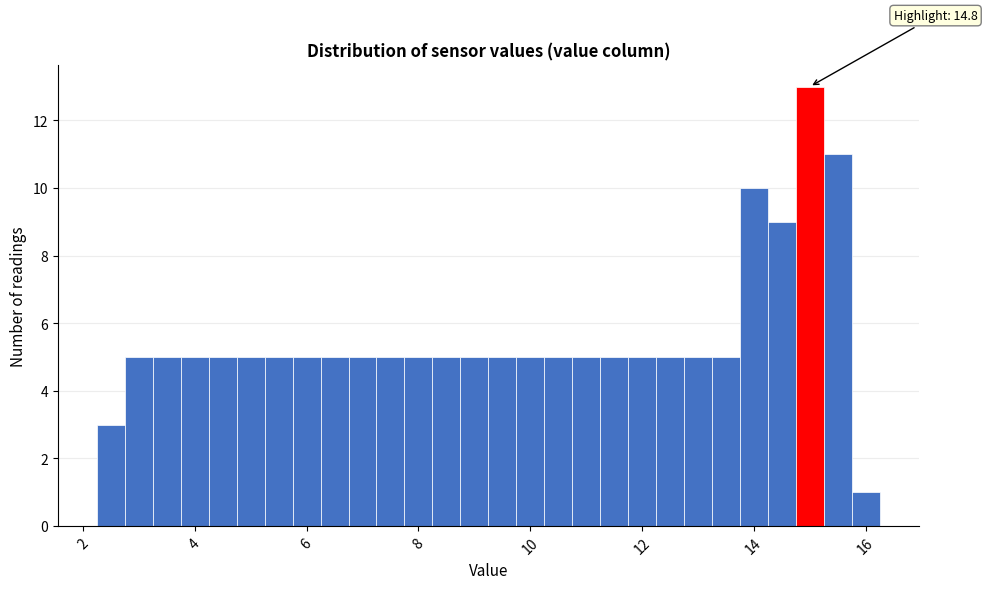

Read against the x-axis, roughly where is the centre of the tallest bar?

15.0